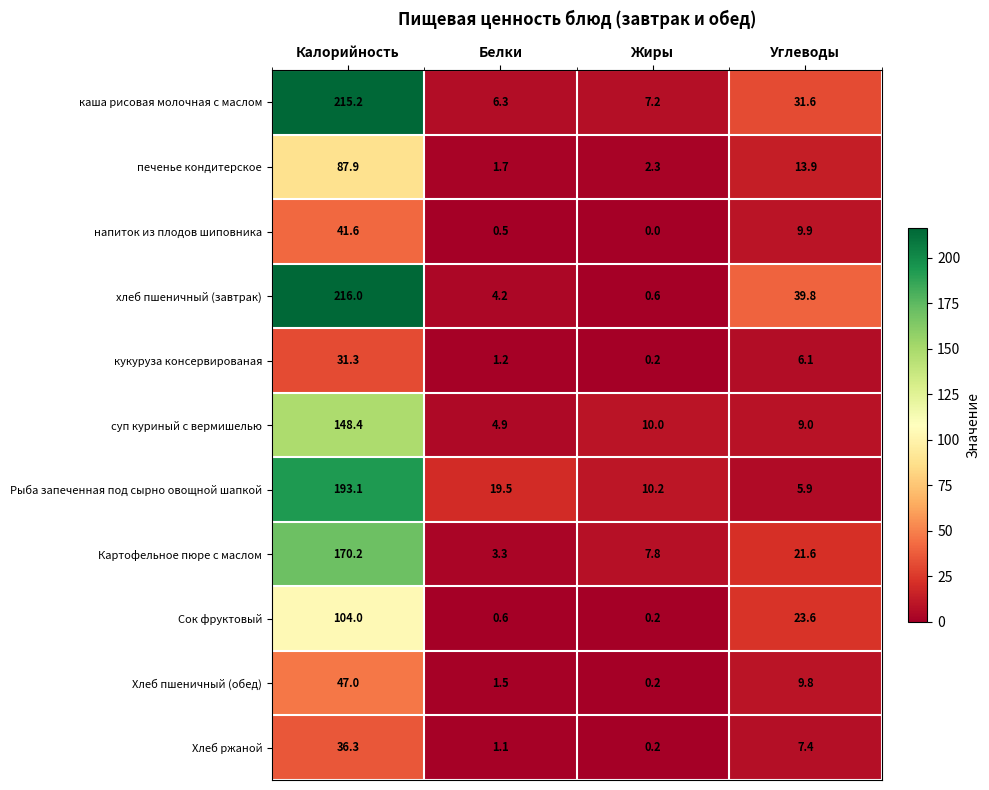

At which label does напиток из плодов шиповника first exceed 9?

Калорийность